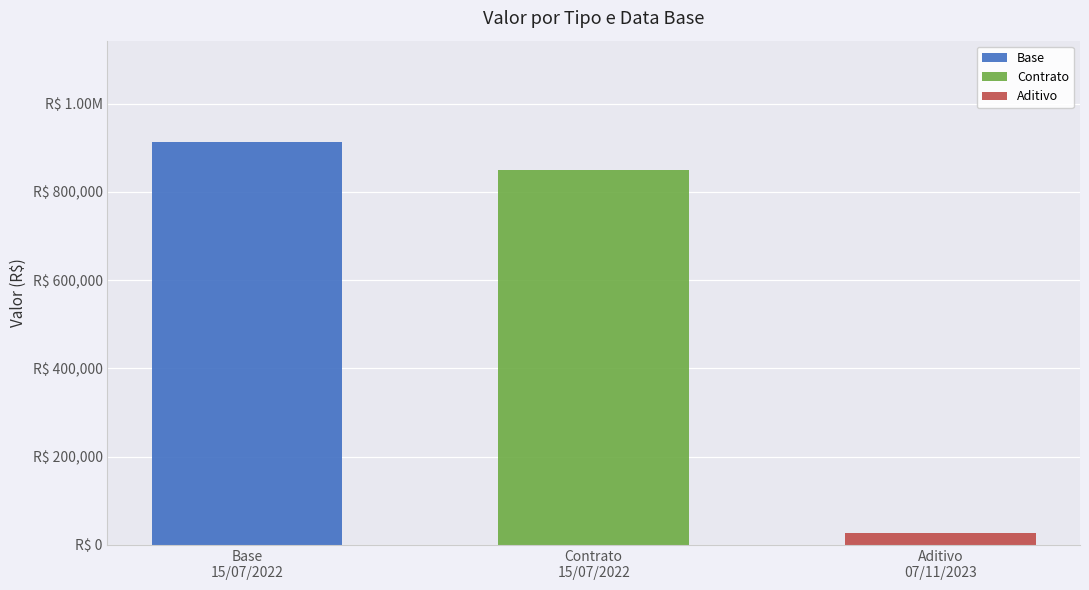

What are all the series names shown in the legend?

Base, Contrato, Aditivo